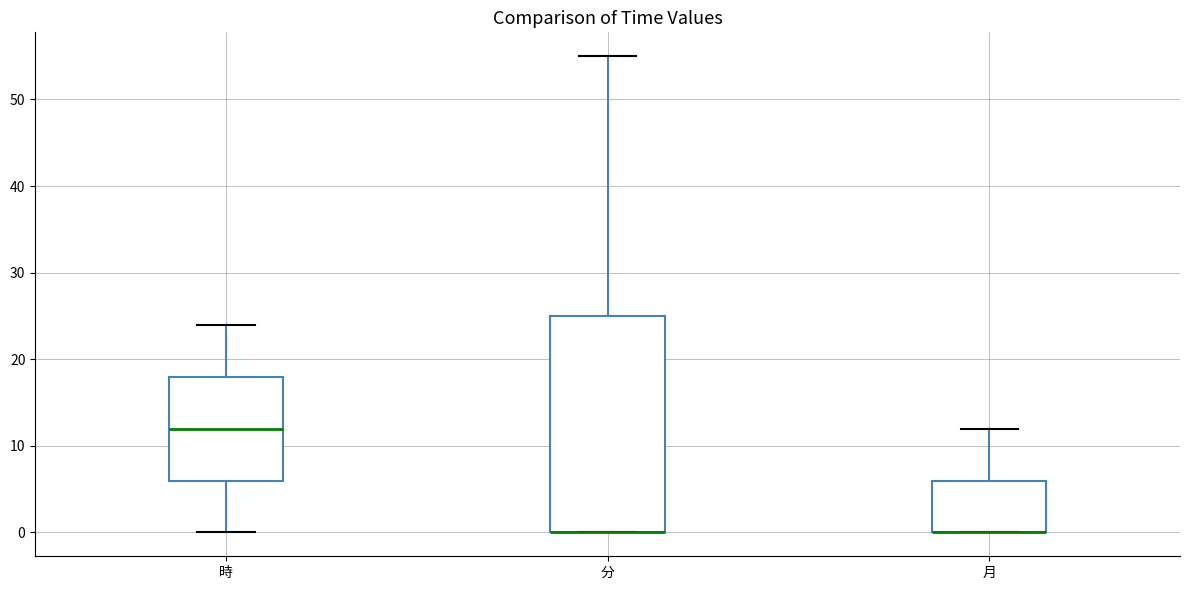

Comparing the boxes themselves (not the whiskers), which one is the tallest?

分